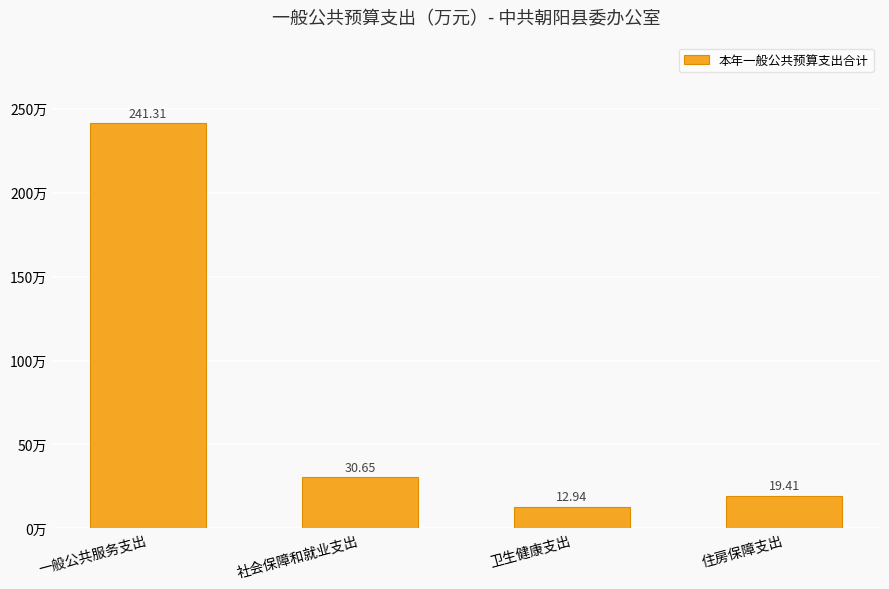

Where does the data first go above 30?

一般公共服务支出